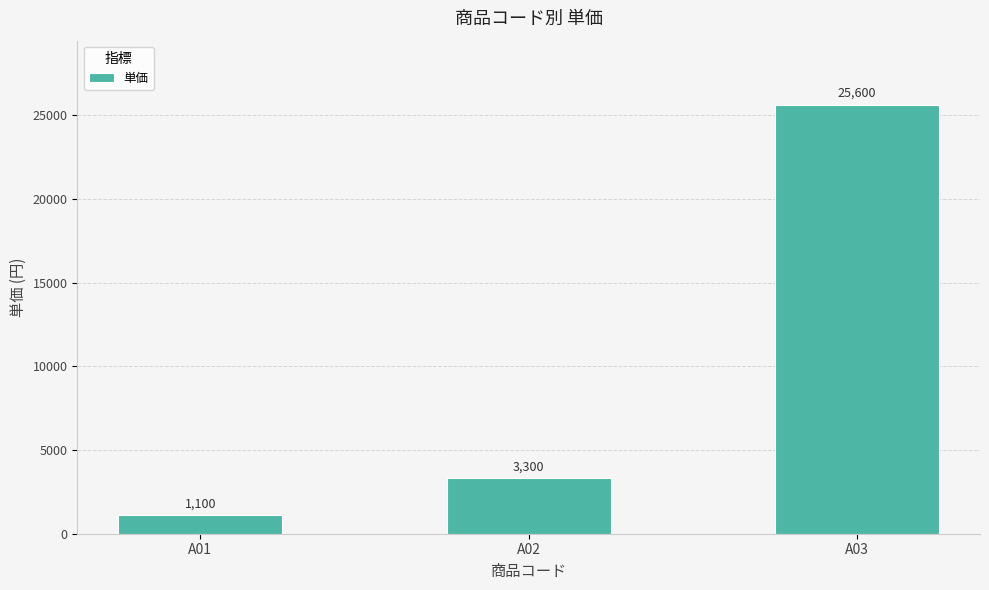

True or false: the data shows 40169 at A03.

False